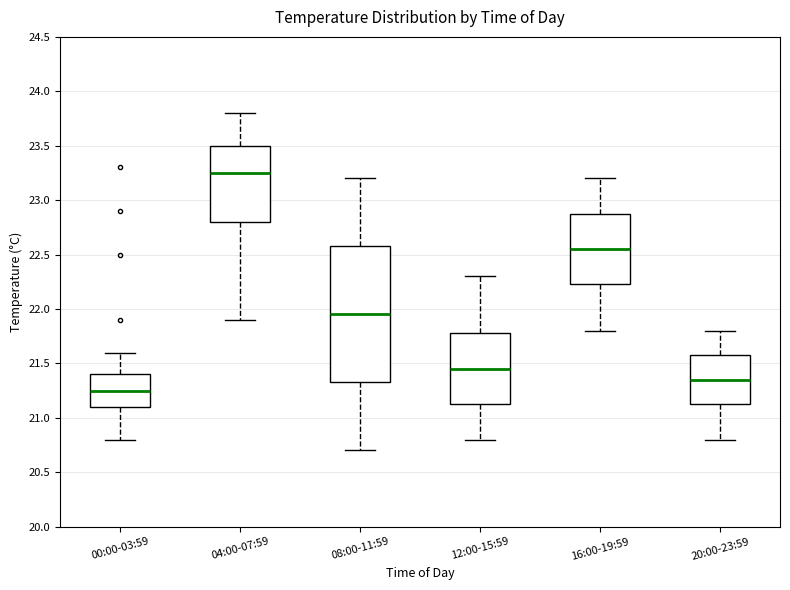

Reading left to right, read every box against the y-axis: the position of its median line, the range the box covers, and the ends of its whiskers. The values are not printed on the chart, so give them approximately, as read against the axis.

00:00-03:59: median 21.25, box 21.10 to 21.40, whiskers 20.80 to 21.60
04:00-07:59: median 23.25, box 22.80 to 23.50, whiskers 21.90 to 23.80
08:00-11:59: median 21.95, box 21.35 to 22.60, whiskers 20.70 to 23.20
12:00-15:59: median 21.45, box 21.15 to 21.80, whiskers 20.80 to 22.30
16:00-19:59: median 22.55, box 22.25 to 22.90, whiskers 21.80 to 23.20
20:00-23:59: median 21.35, box 21.15 to 21.60, whiskers 20.80 to 21.80